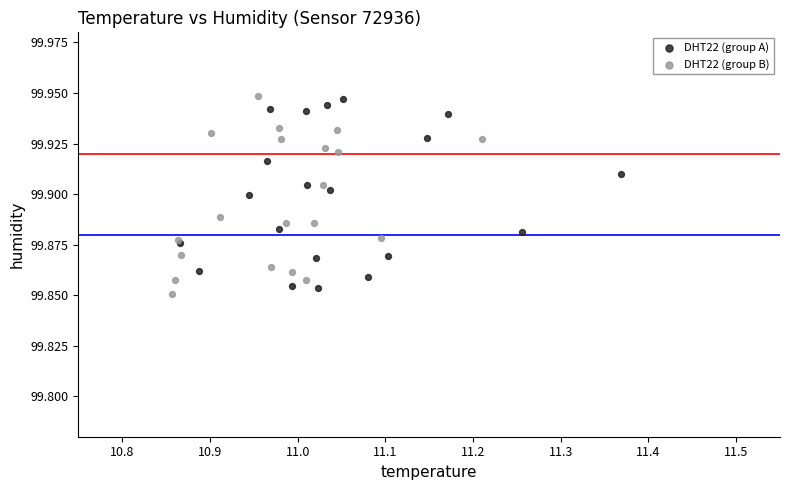

What are all the series names shown in the legend?

DHT22 (group A), DHT22 (group B)